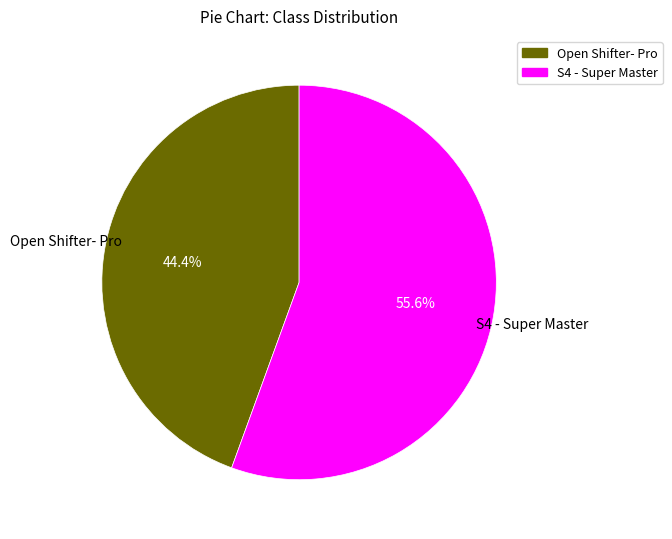

Is S4 - Super Master the majority of the pie?

Yes